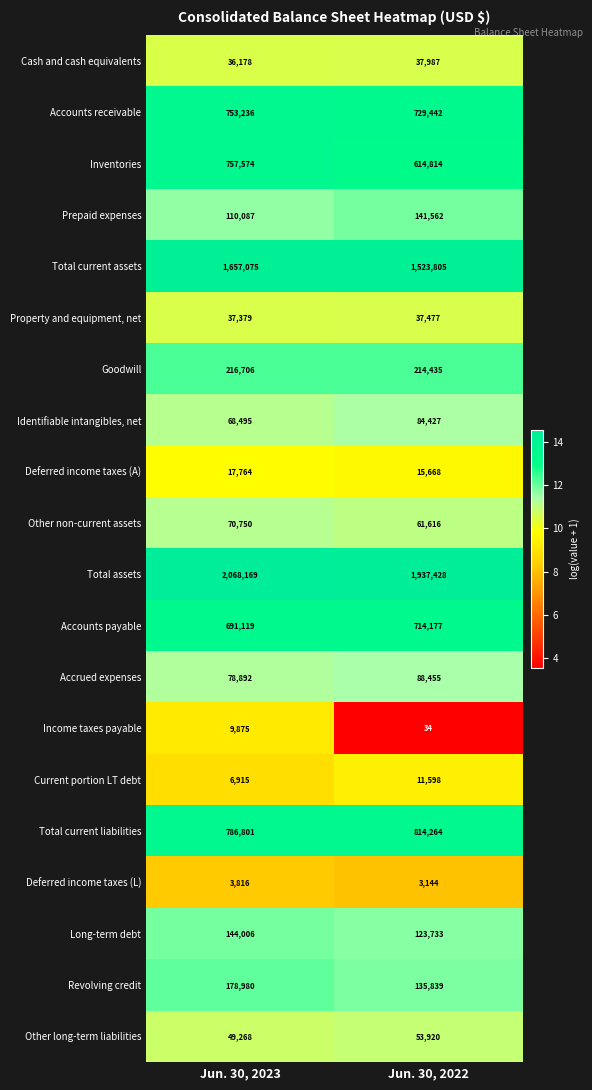

What is the approximate value of Long-term debt at Jun. 30, 2022?

123733